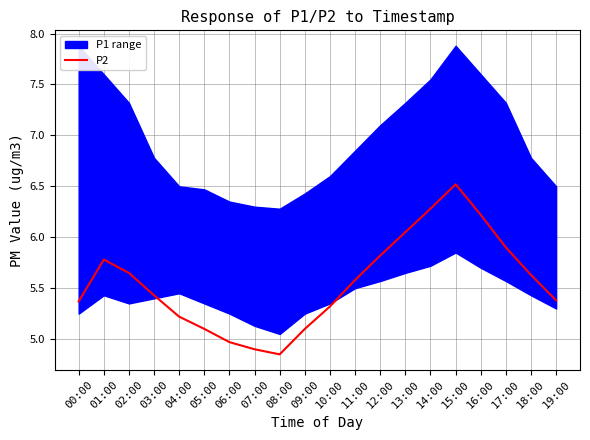

What value does the data have at 00:00?

5.4